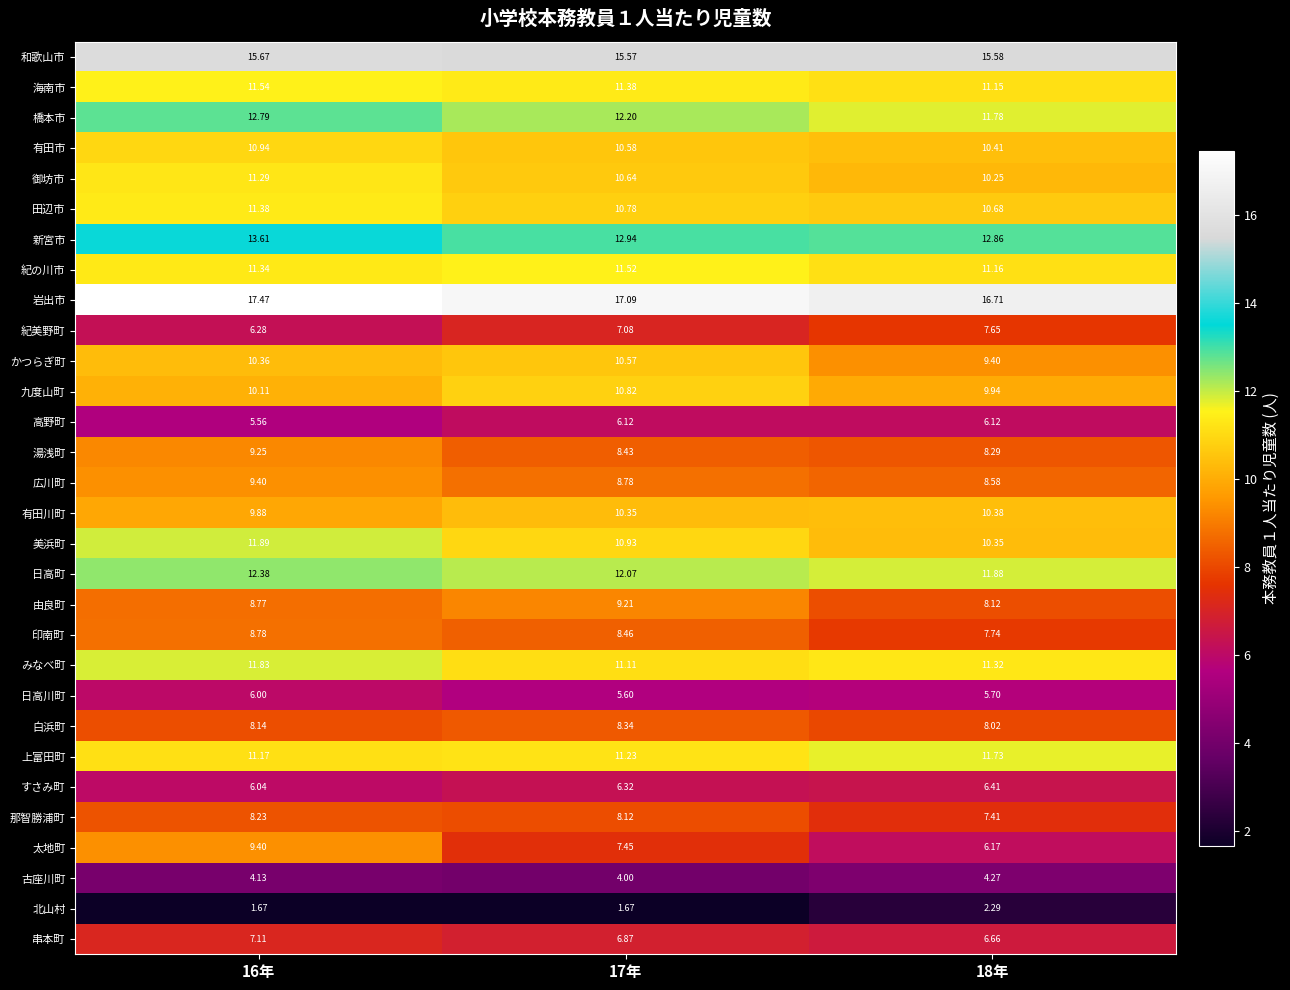

Which series has the widest spread of values?

太地町